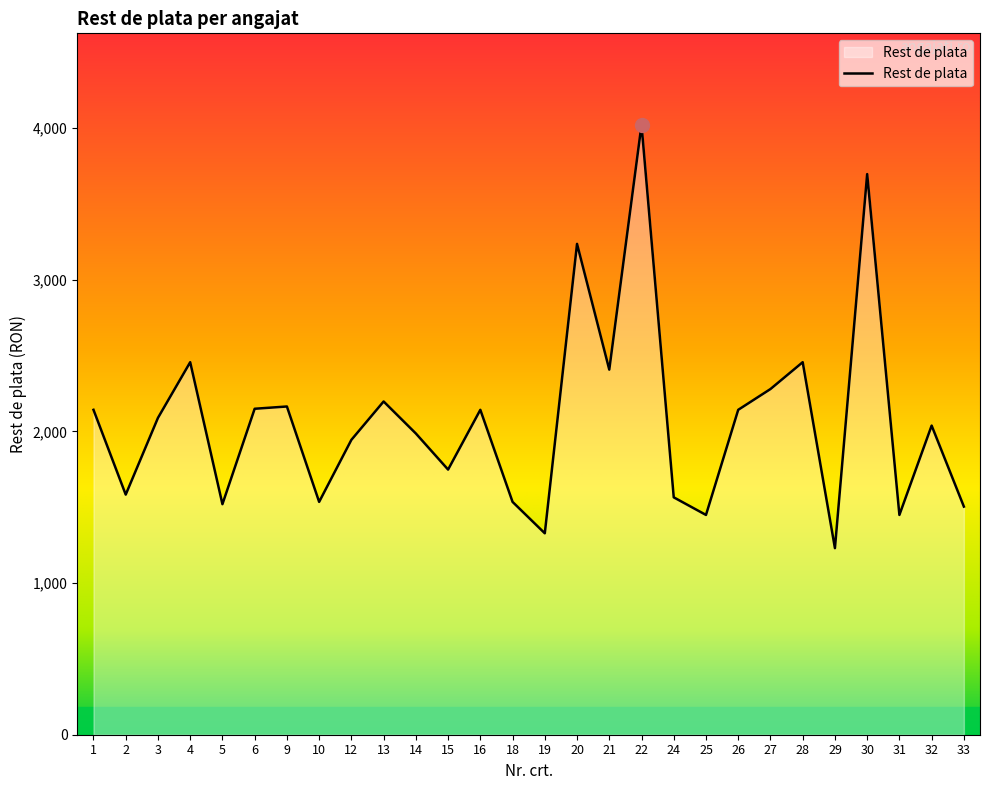

True or false: the data has more than 2 interior local peaks.

True